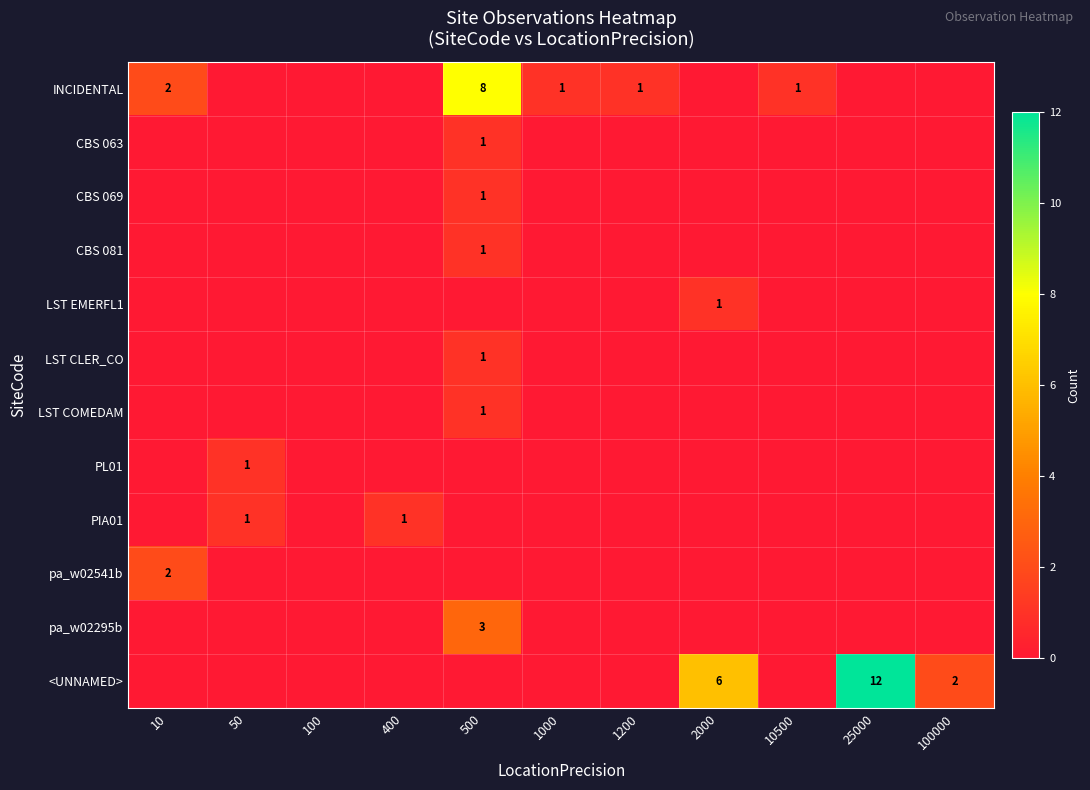

Is it true that pa_w02295b equals 3 at 500?

True